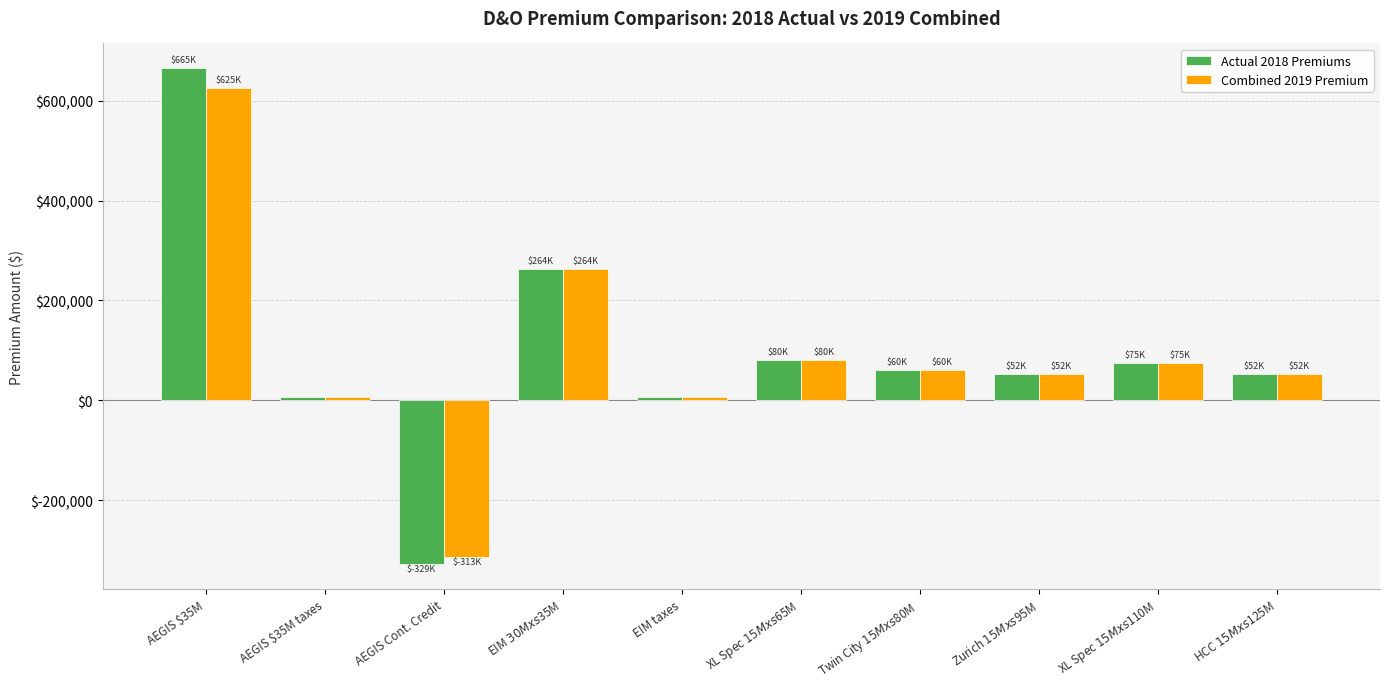

Where is Actual 2018 Premiums nearest to the value 168173?

XL Spec $15M xs $65M